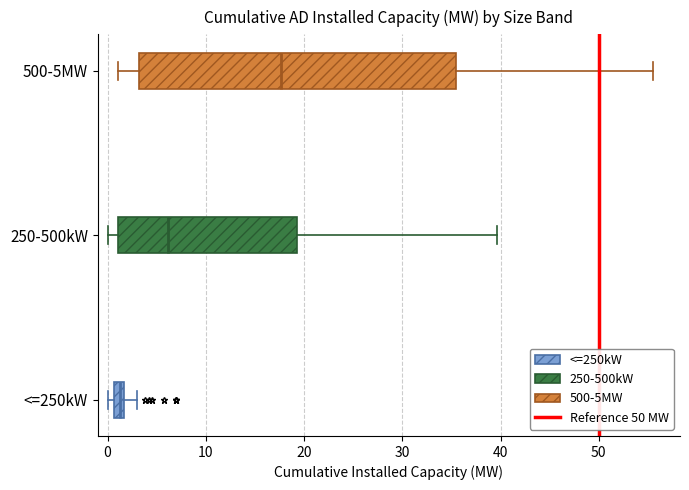

Which box is the widest, from its left edge to its right edge?

500-5MW